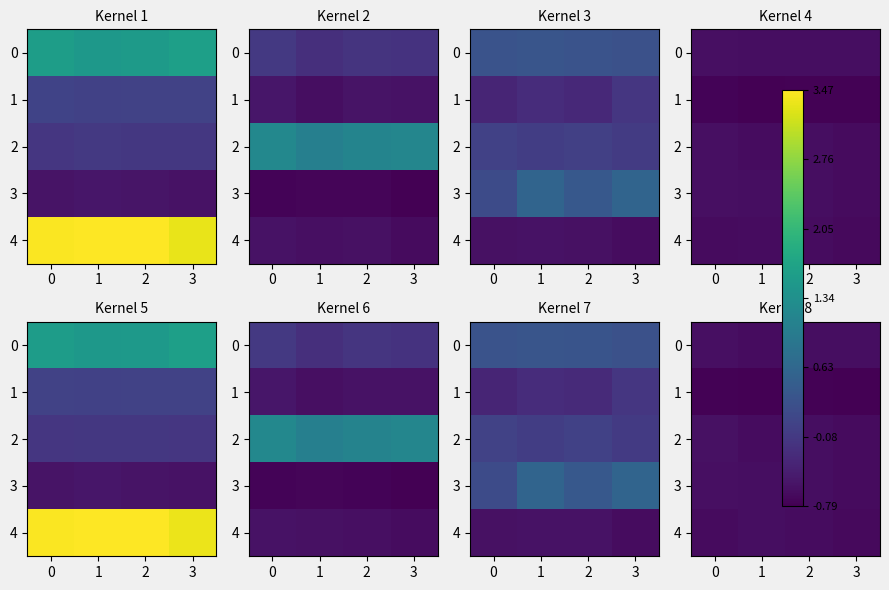

Which category has the lowest value across all series?

2